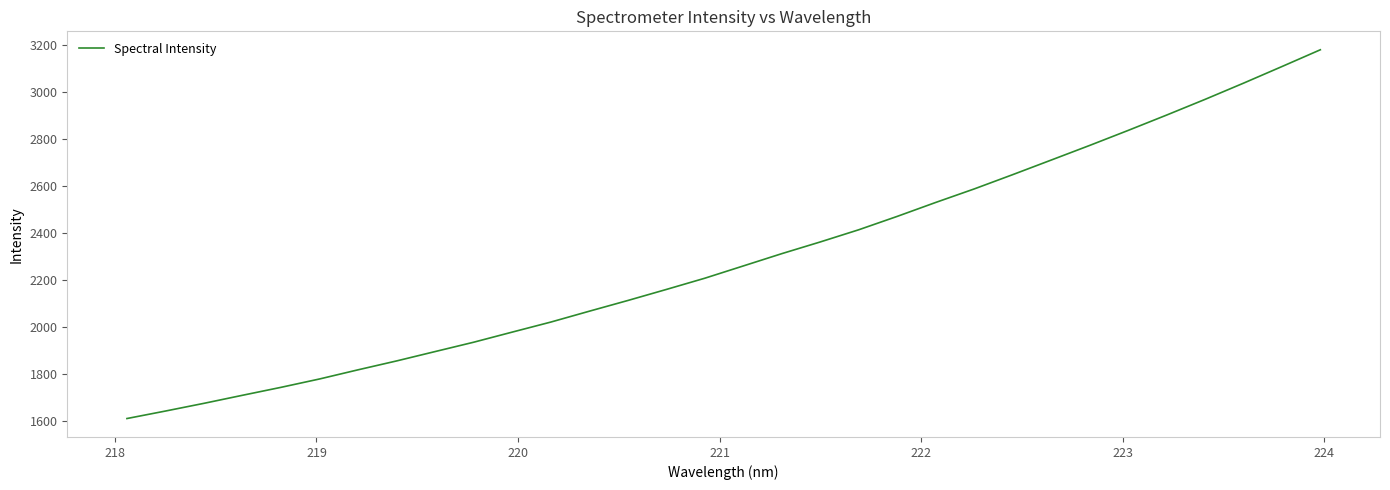

What is the difference between the maximum and minimum values?

1568.9